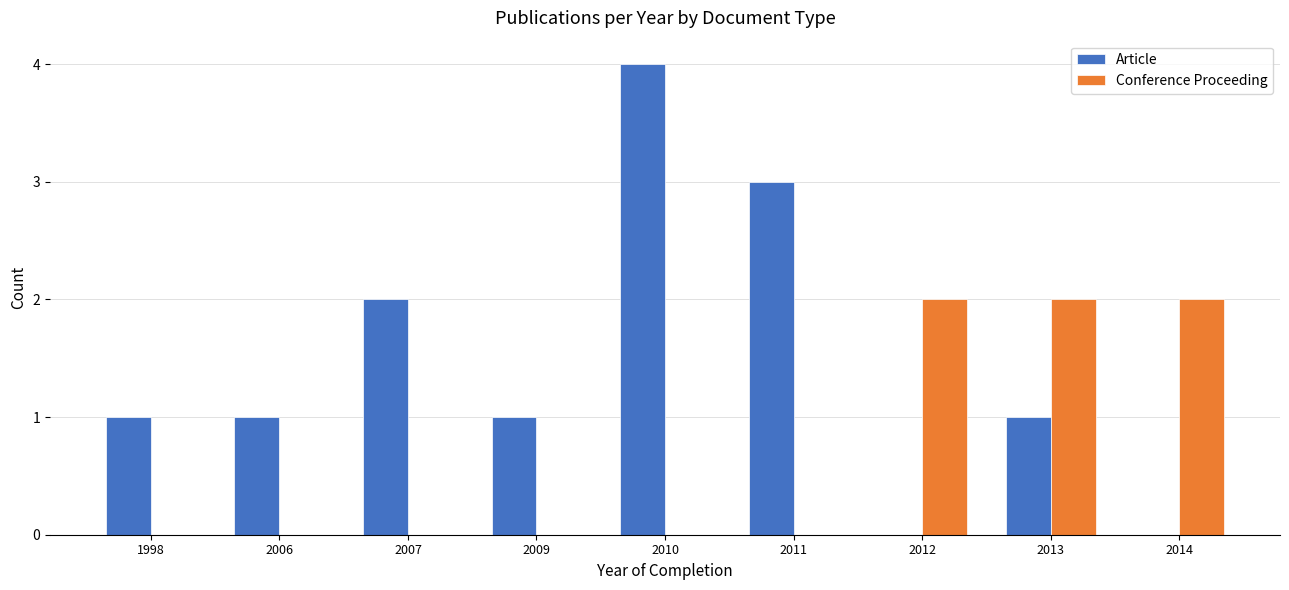

The value of Conference Proceeding at 2010 is 0. True or false?

True